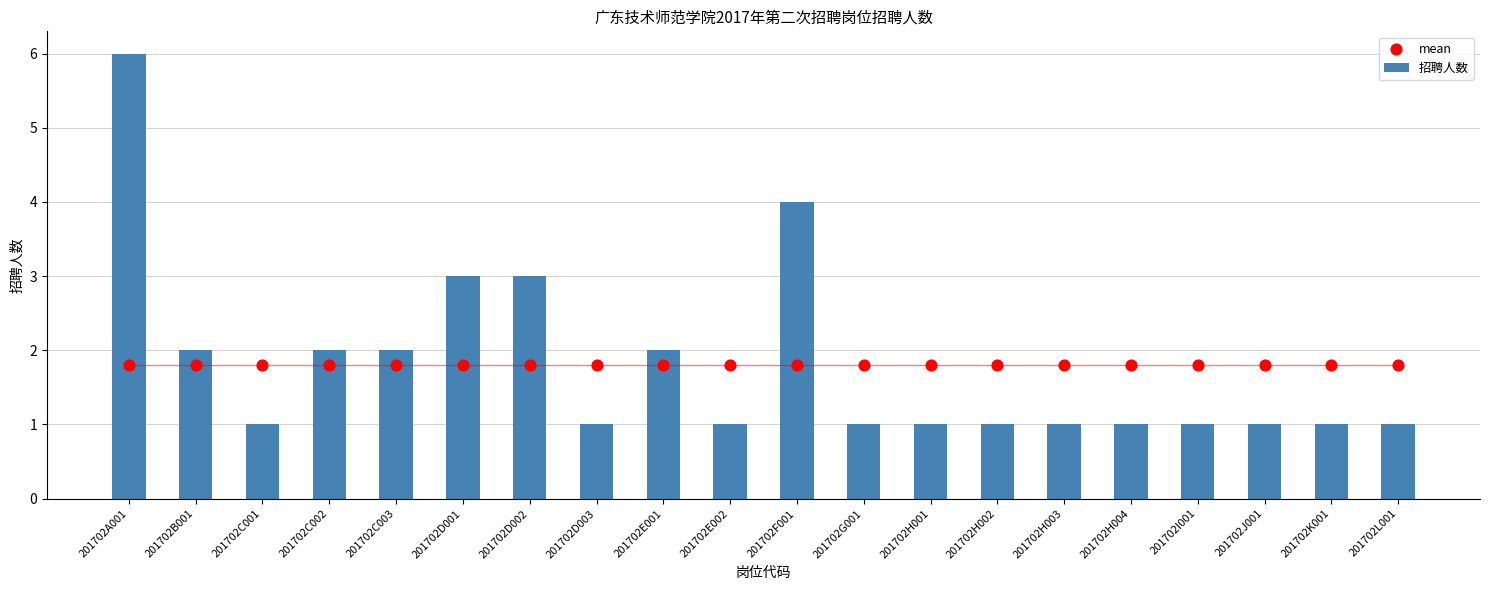

Which series contains the highest Y value?

招聘人数